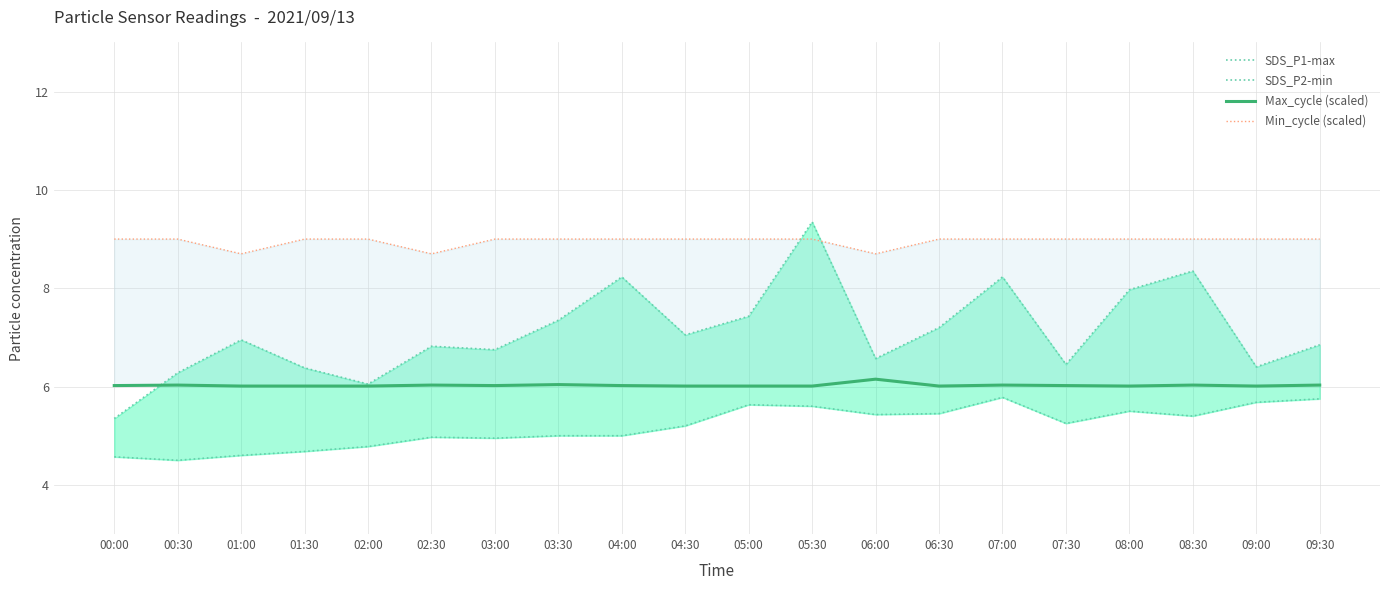

The Max_cycle (scaled) series shows 1.3 at 06:30. True or false?

False